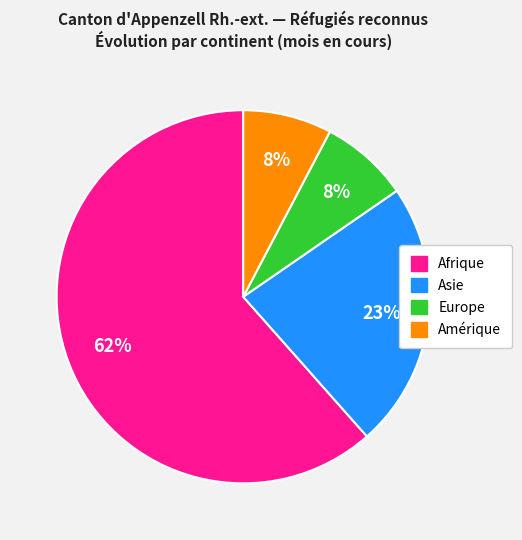

Count the number of slices in the pie.

4